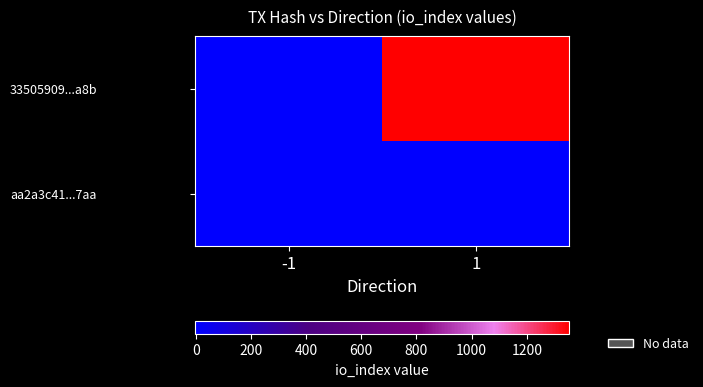

Which has a higher value, -1 or 1?

1